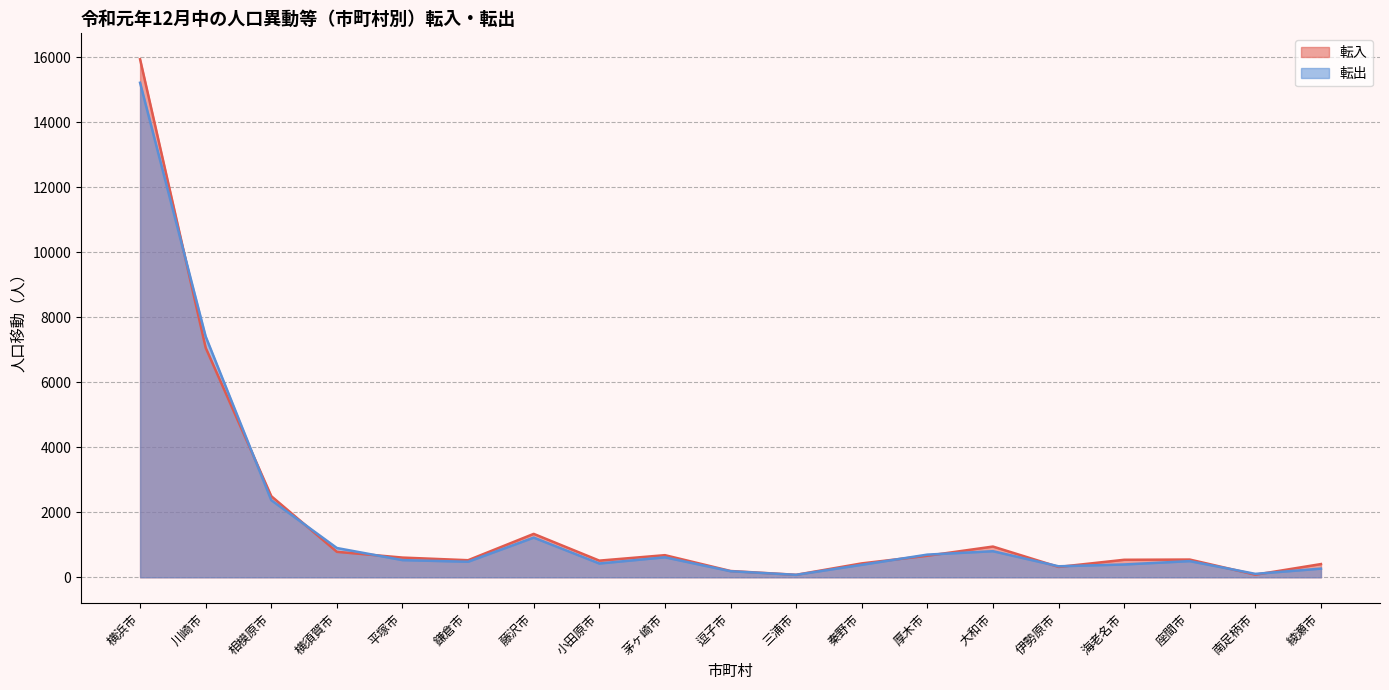

Rank the series at 横須賀市 from highest to lowest value.

転出, 転入